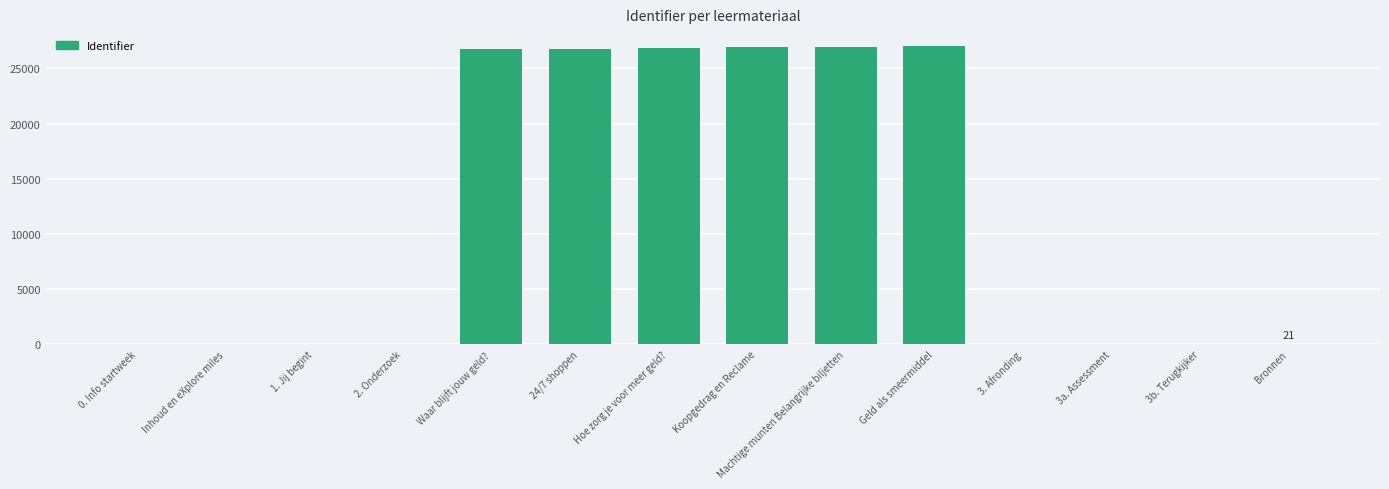

Approximately how many times larger is the value at 1. Jij begint compared to Bronnen?

0.2